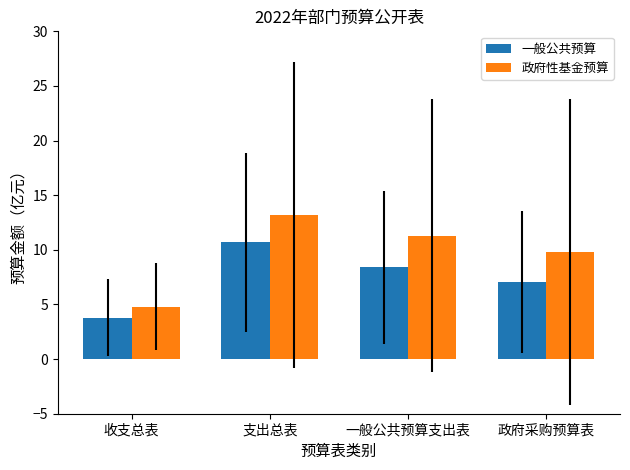

Which series has the largest total across all categories?

政府性基金预算